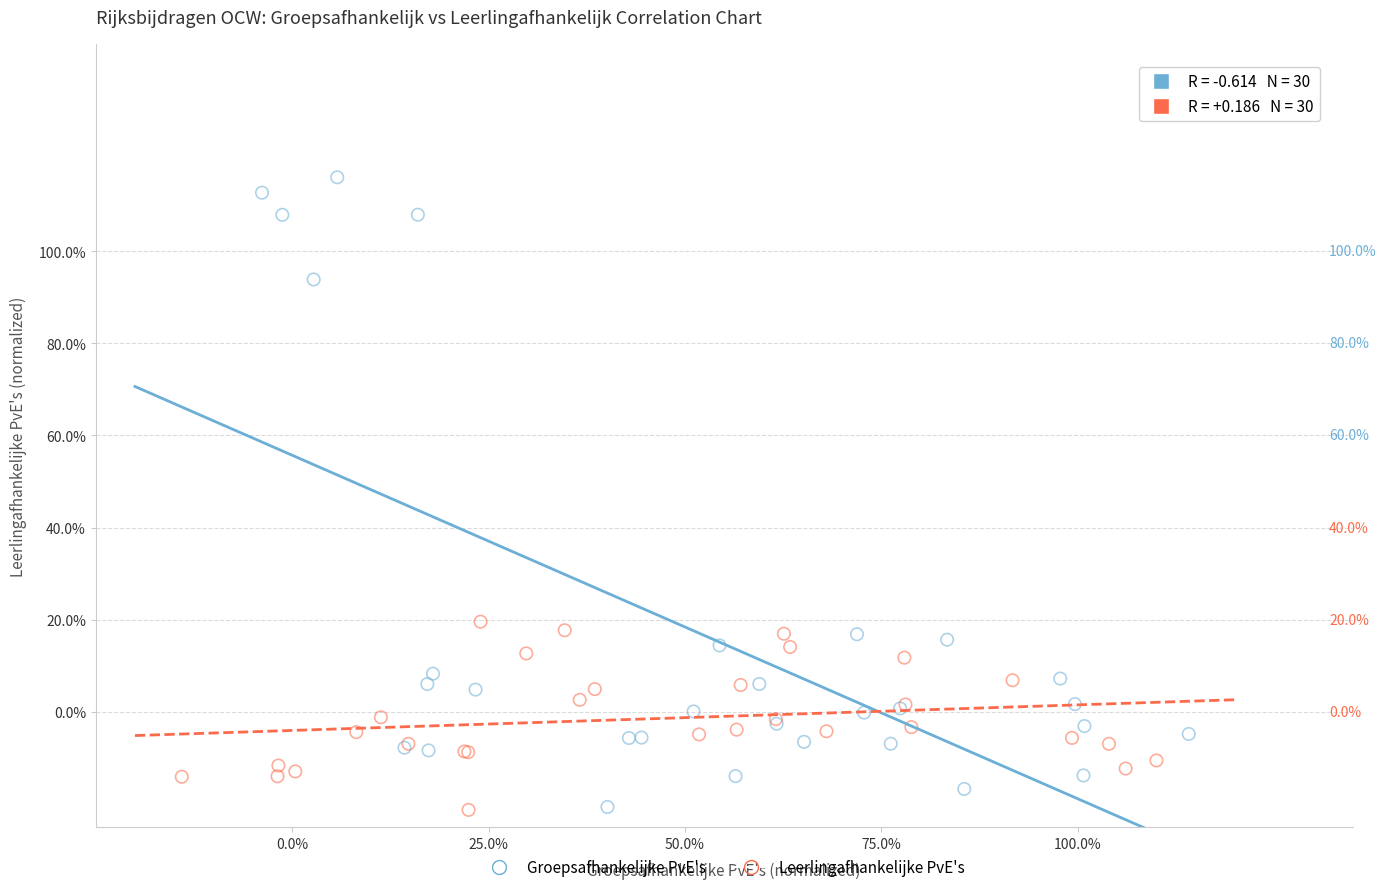

What are all the series names shown in the legend?

Groepsafhankelijke PvE's, Leerlingafhankelijke PvE's